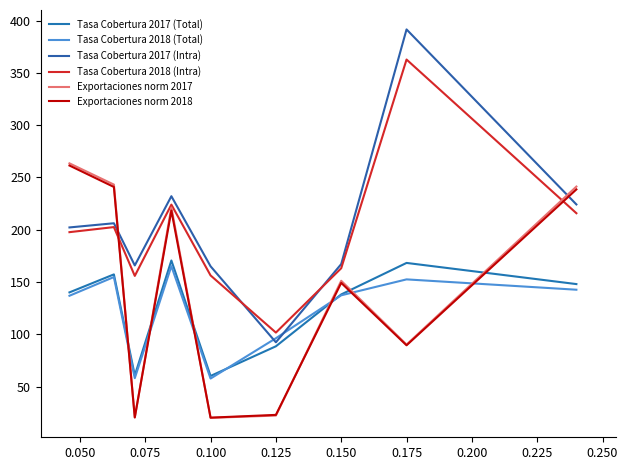

What is the maximum value for Exportaciones norm 2018?

261.4